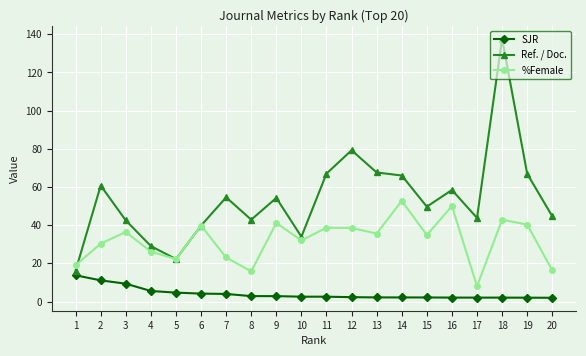

How many values in the Ref. / Doc. series are below 54?

10